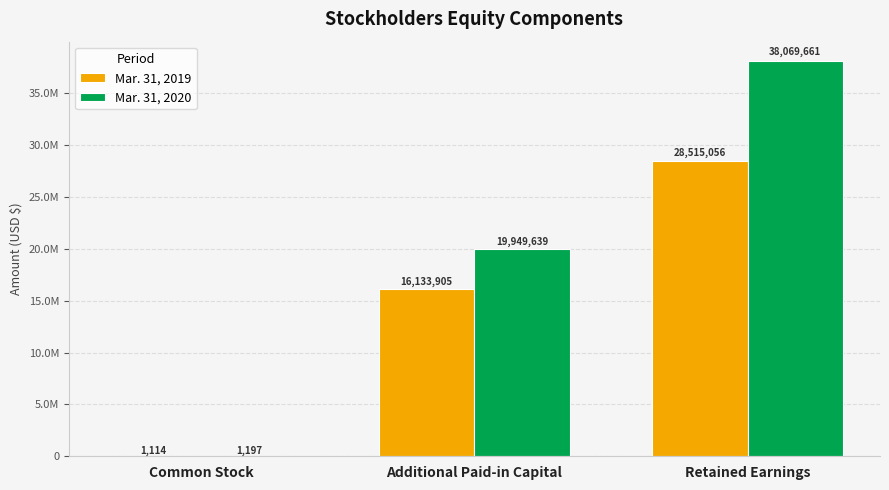

At Common Stock, list the series in order from smallest to largest.

Mar. 31, 2019, Mar. 31, 2020